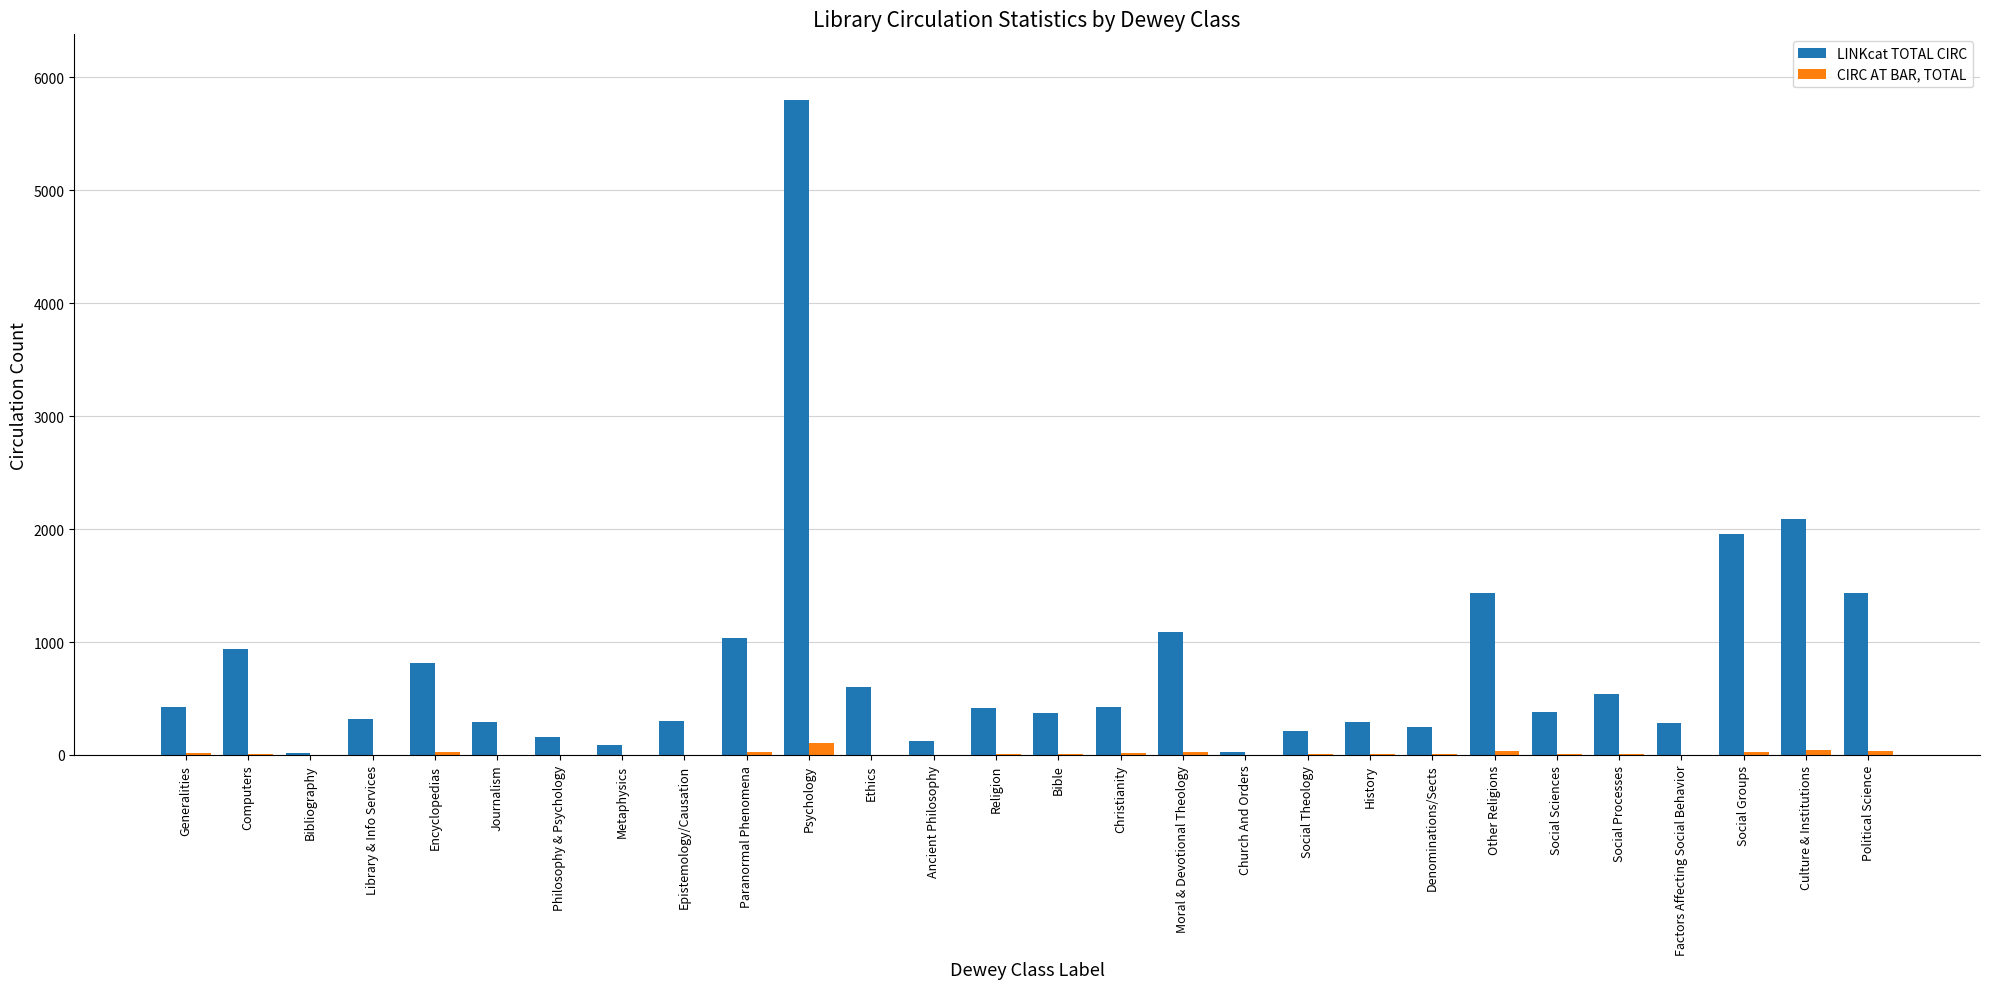

Is the value of CIRC AT BAR, TOTAL at Social Sciences greater than the value of LINKcat TOTAL CIRC at Encyclopedias?

No